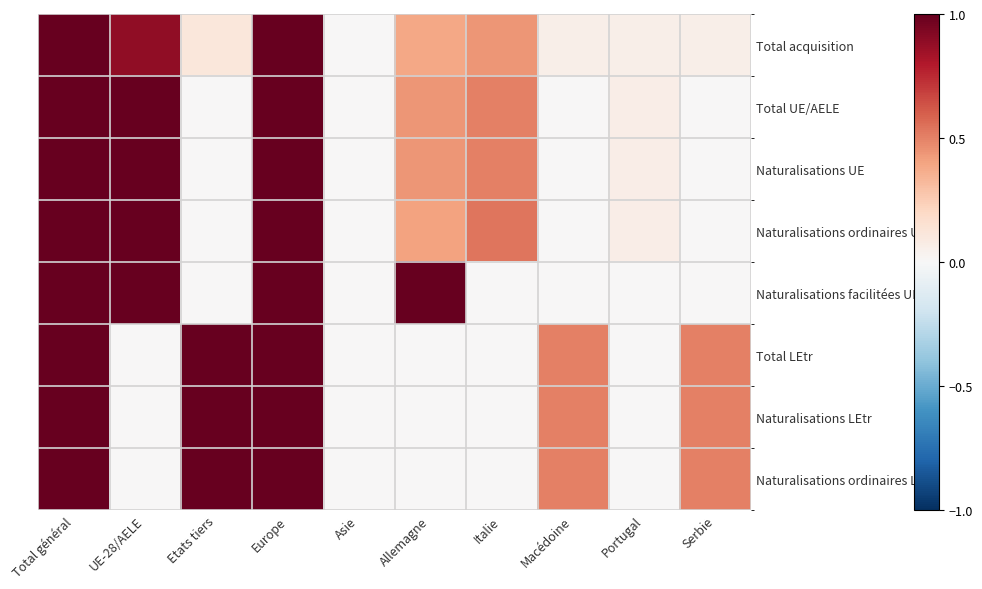

What is the total value across all series at Etats tiers?

3.1